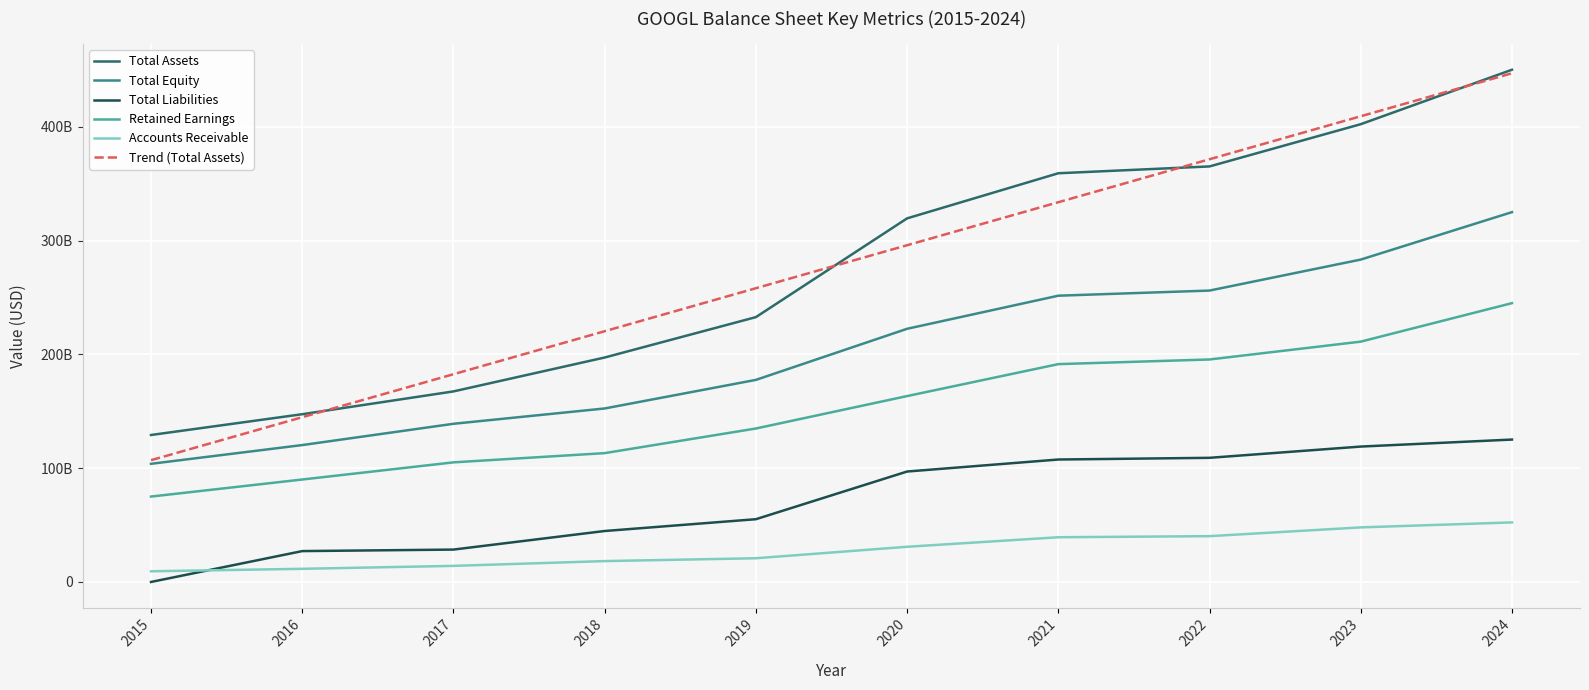

True or false: Total Equity and Accounts Receivable intersect in this chart.

False